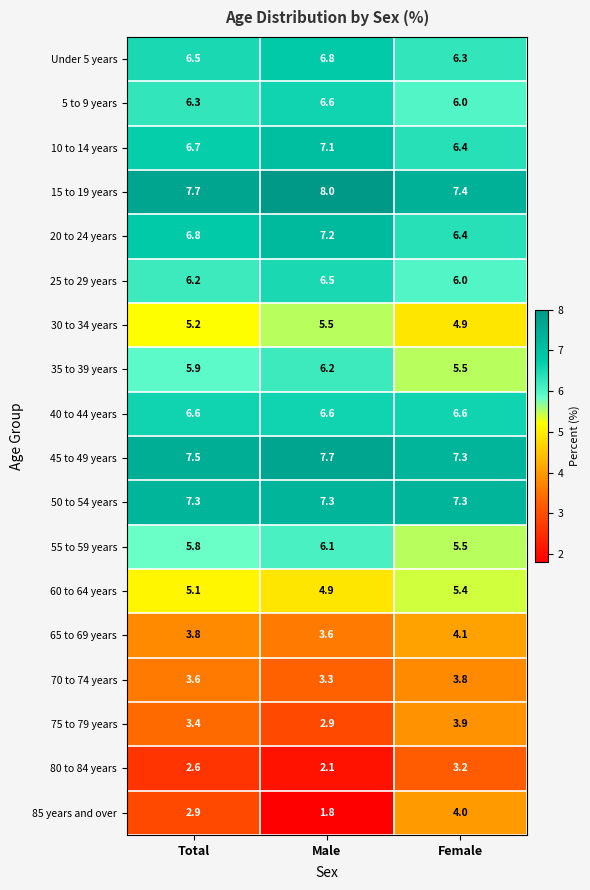

Count the 45 to 49 years values in the range 7 to 8.

3